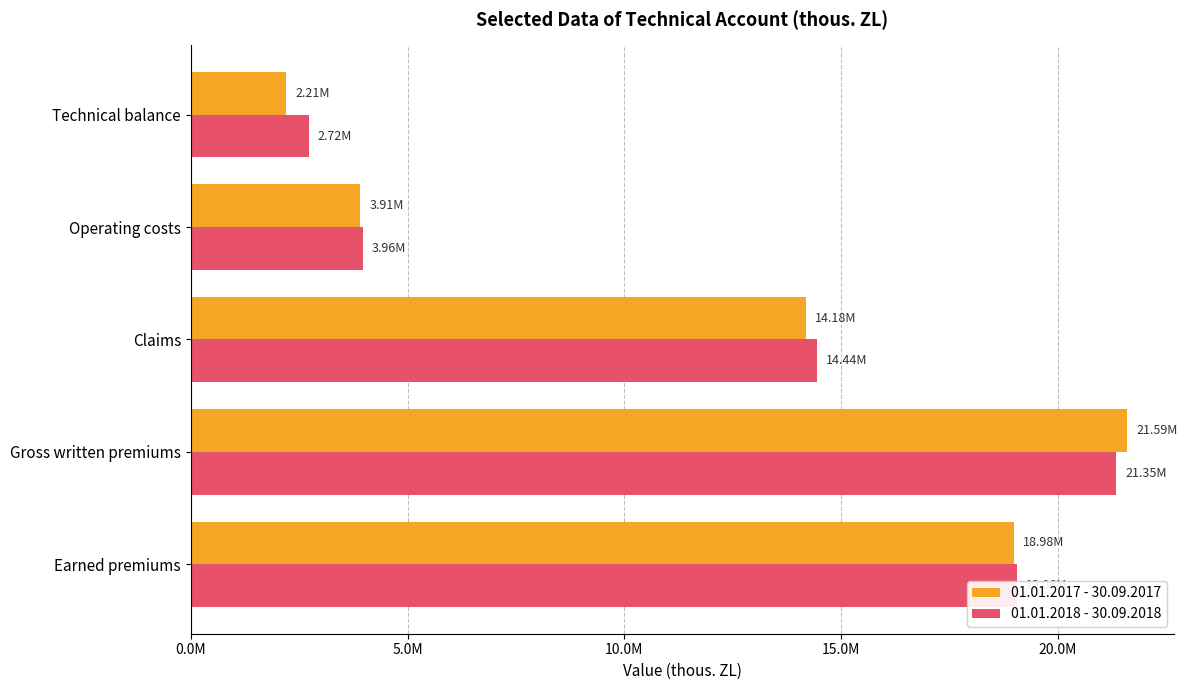

What is the difference between the maximum and minimum values in the 01.01.2017 - 30.09.2017 series?

19388626.5